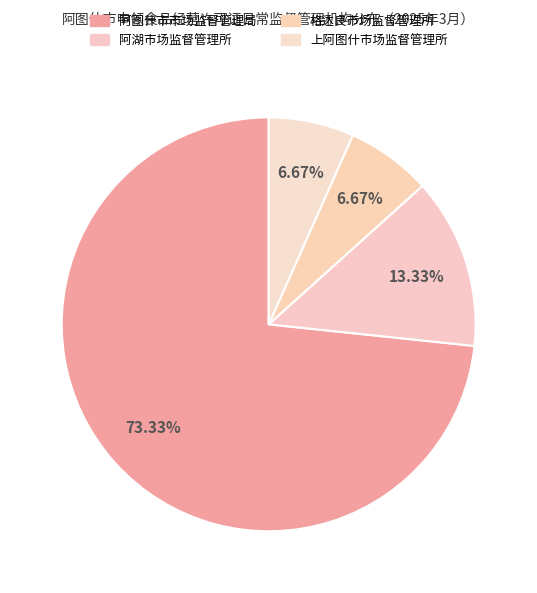

What is the ratio of the value at 阿图什市市场监督管理局 to the value at 上阿图什市场监督管理所?

11.0